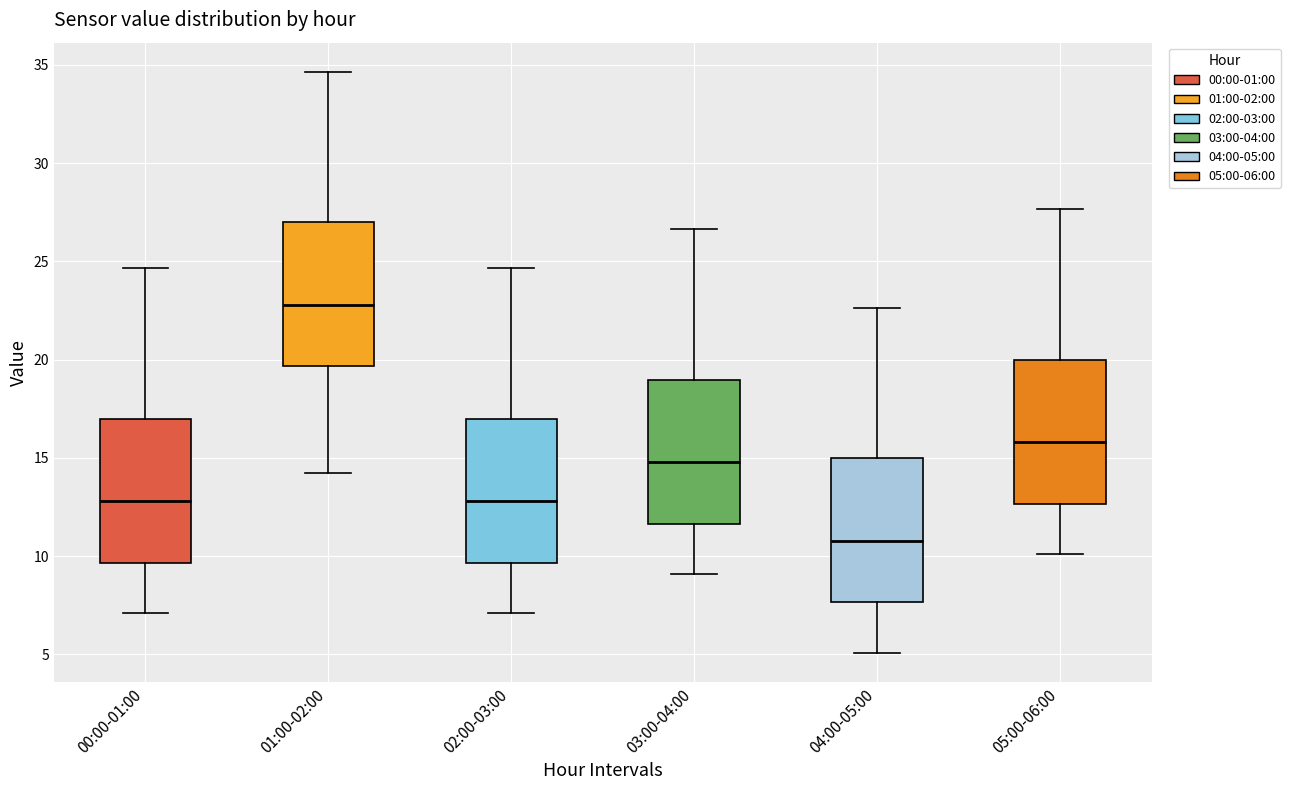

Reading left to right, transcribe this box plot: for each box, give where its median line is, the range the box spans, and where its two whiskers end, as read against the y-axis. The values are not printed on the chart, so give them approximately, as read against the axis.

00:00-01:00: median 13.0, box 9.5 to 17.0, whiskers 7.0 to 24.5
01:00-02:00: median 23.0, box 19.5 to 27.0, whiskers 14.0 to 34.5
02:00-03:00: median 13.0, box 9.5 to 17.0, whiskers 7.0 to 24.5
03:00-04:00: median 15.0, box 11.5 to 19.0, whiskers 9.0 to 26.5
04:00-05:00: median 11.0, box 7.5 to 15.0, whiskers 5.0 to 22.5
05:00-06:00: median 16.0, box 12.5 to 20.0, whiskers 10.0 to 27.5